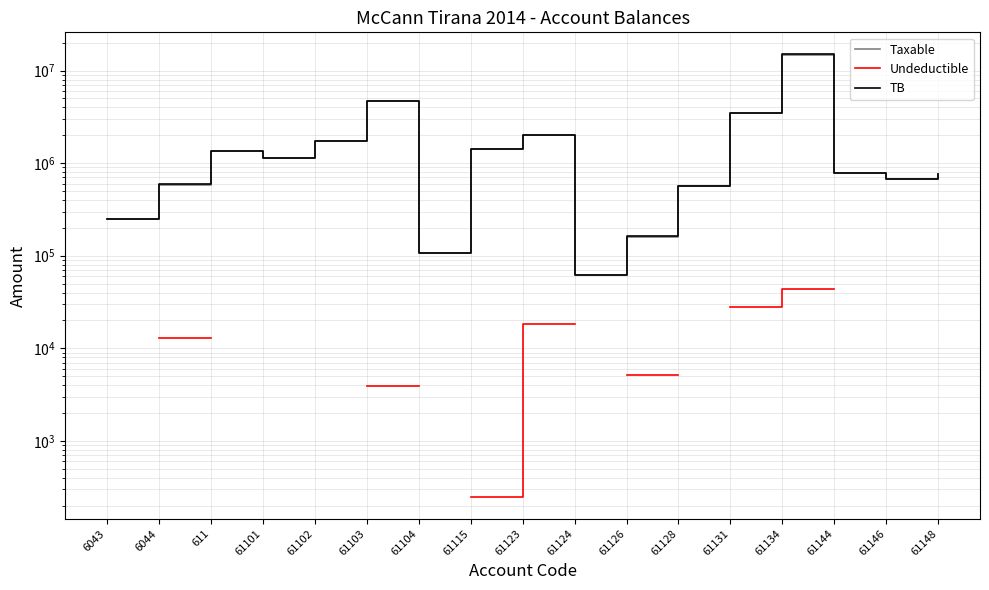

The Taxable series shows 4731146.9 at 61103. True or false?

True